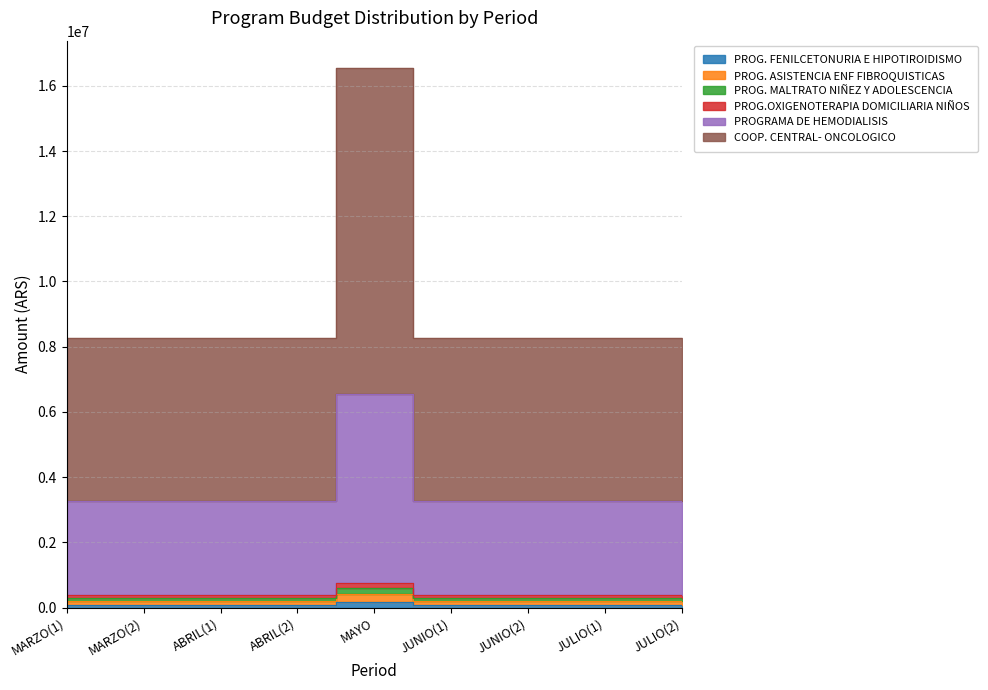

What position from the left is ABRIL(2)?

4